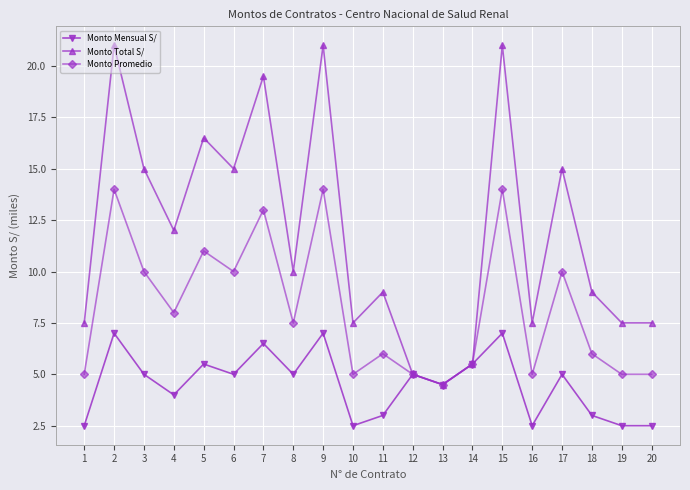

What is the difference between the Monto Total S/ values at 13 and 11?

4.5